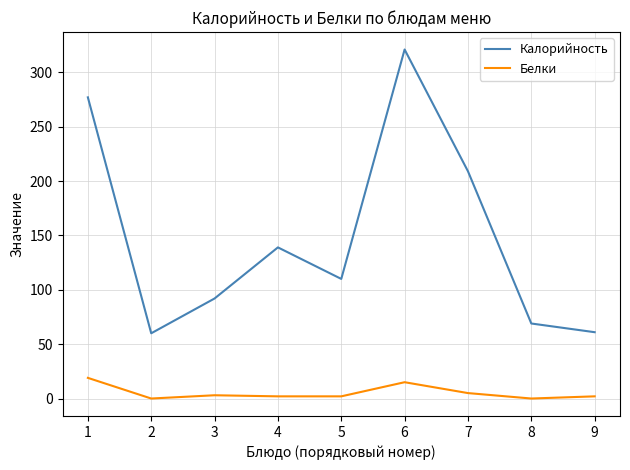

True or false: Калорийность has a value of 56 at 3.

False